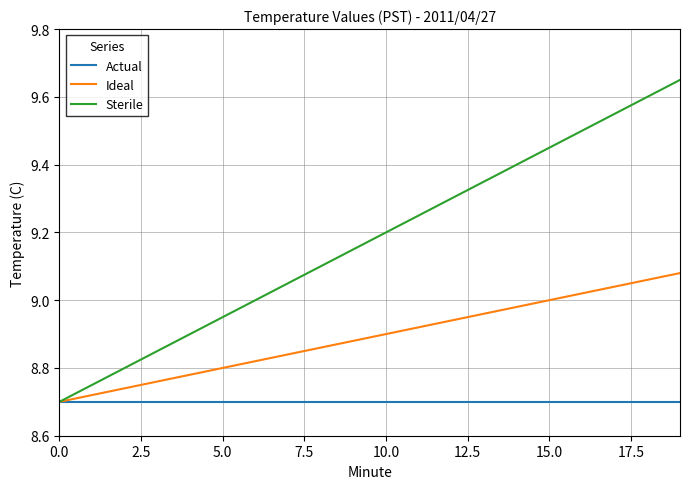

List the series in order of their overall mean, lowest first.

Actual, Ideal, Sterile